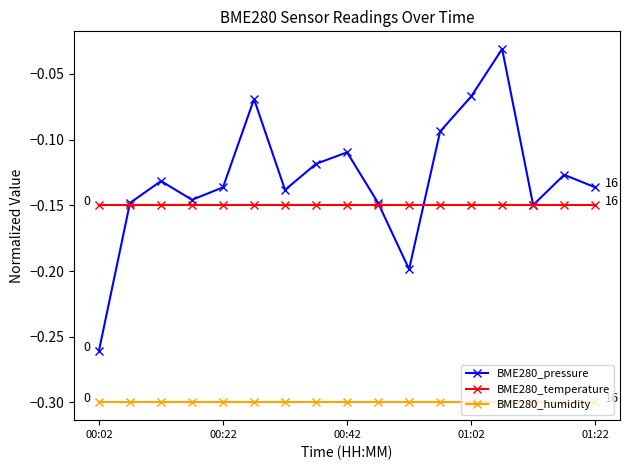

Which series has the widest spread of values?

BME280_pressure